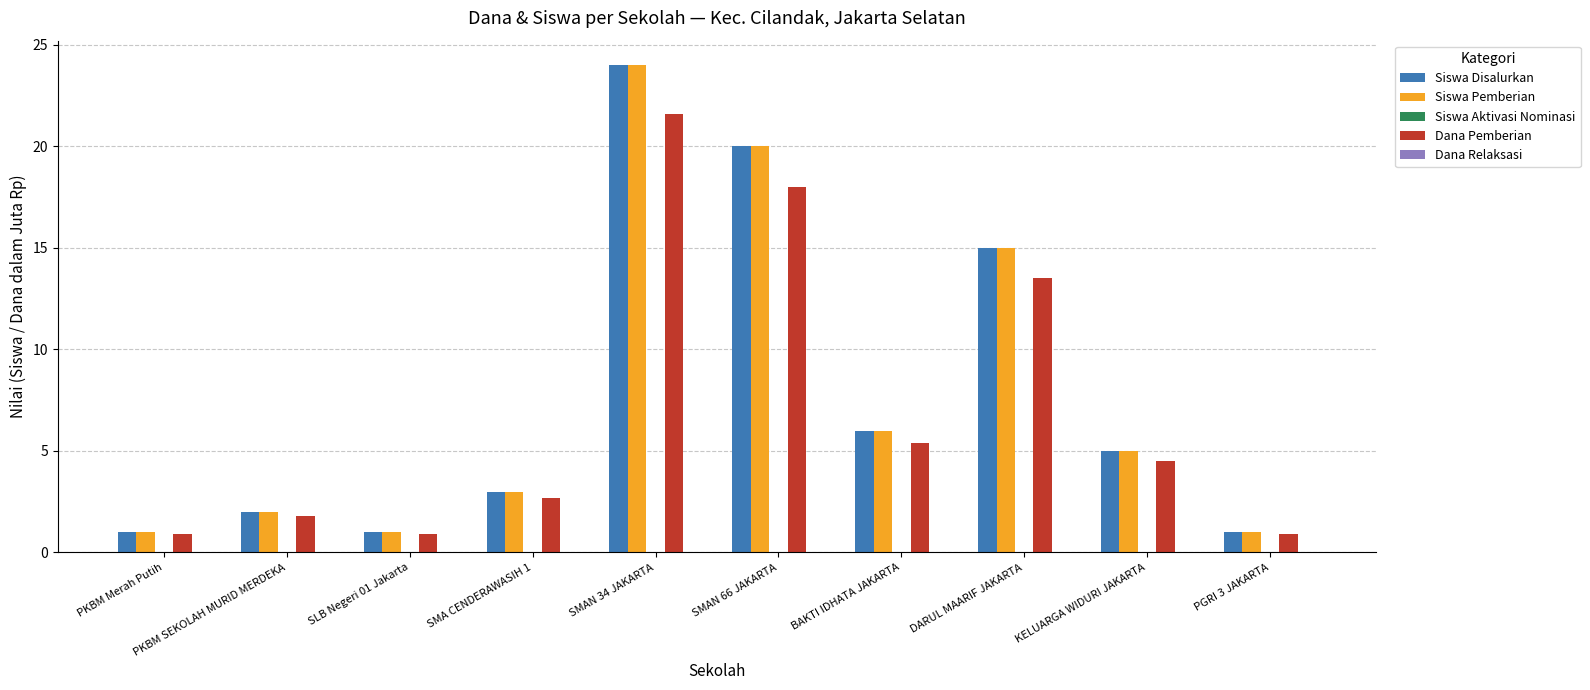

How many bars are there in total?

30